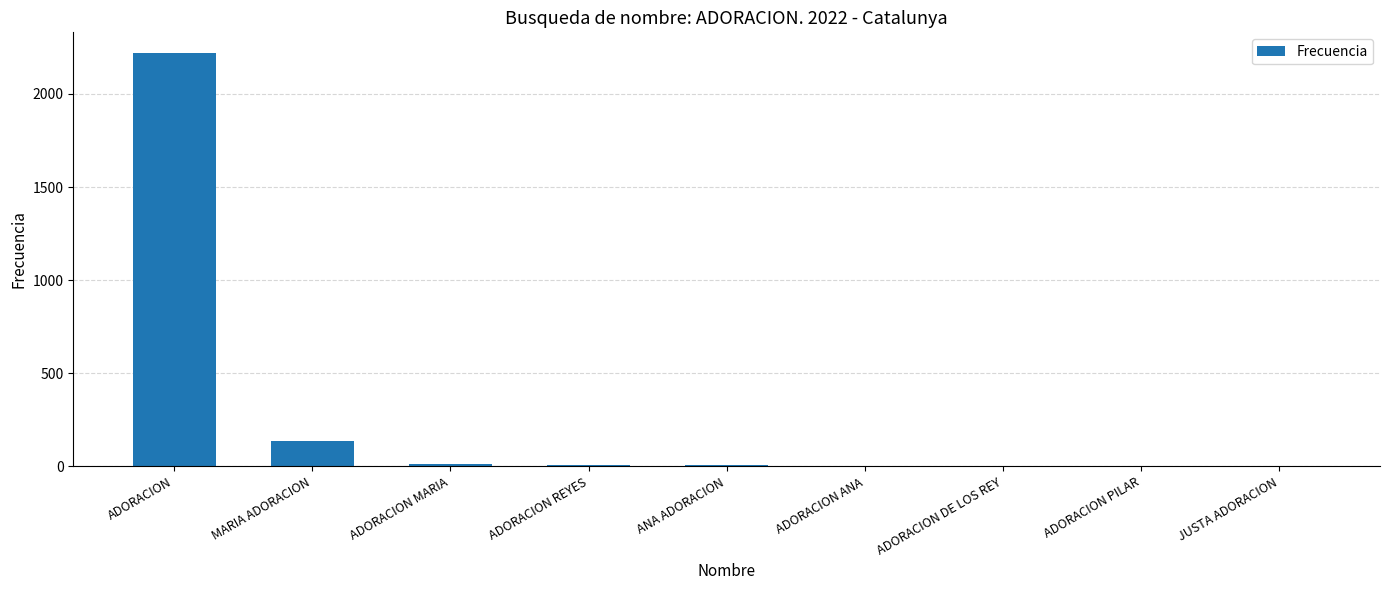

What is the ratio of the value at ADORACION PILAR to the value at ADORACION MARIA?

0.3